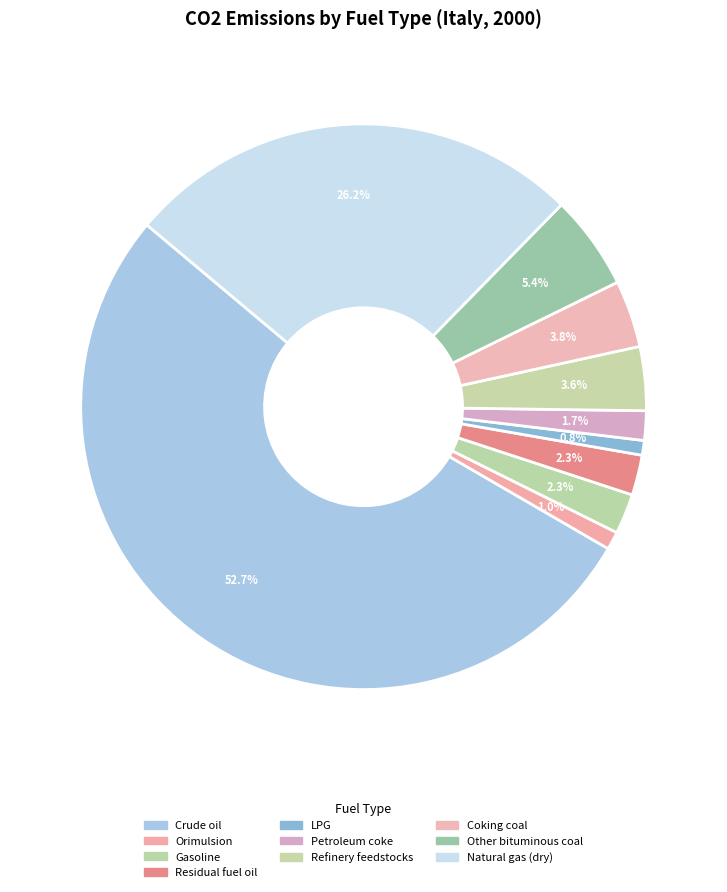

True or false: Petroleum coke accounts for 10% of the total.

False